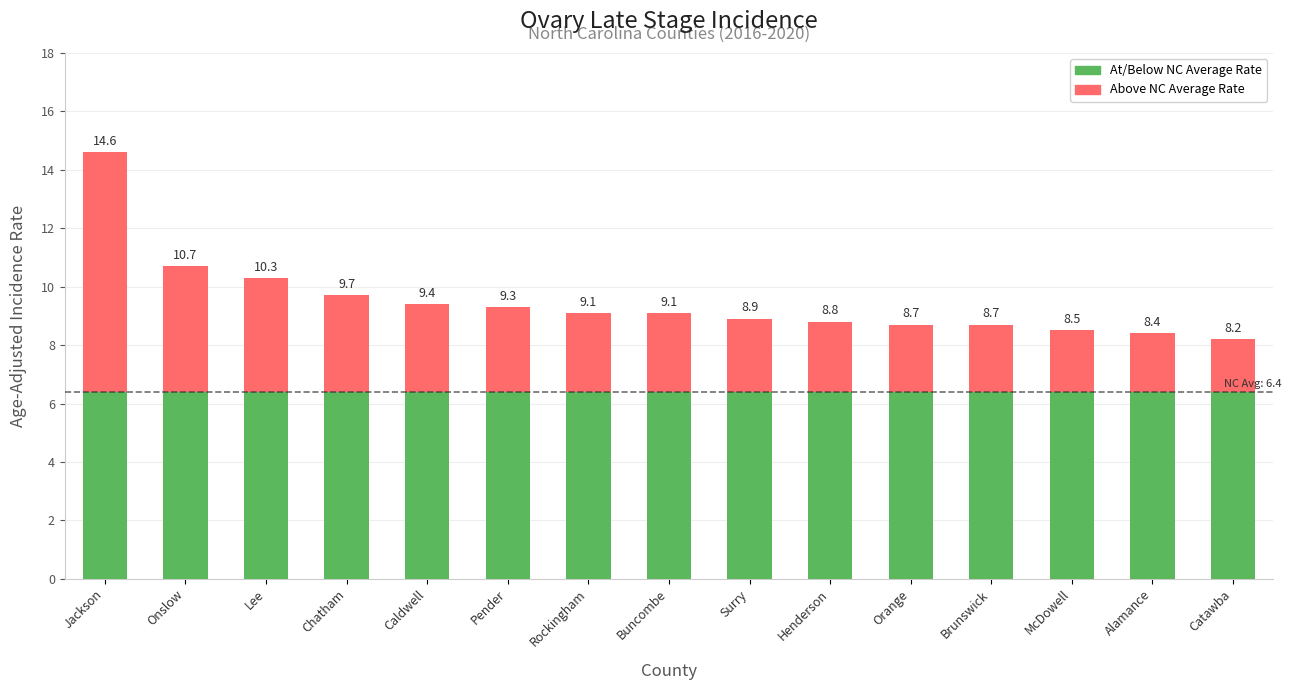

Does the chart contain stacked bars?

Yes